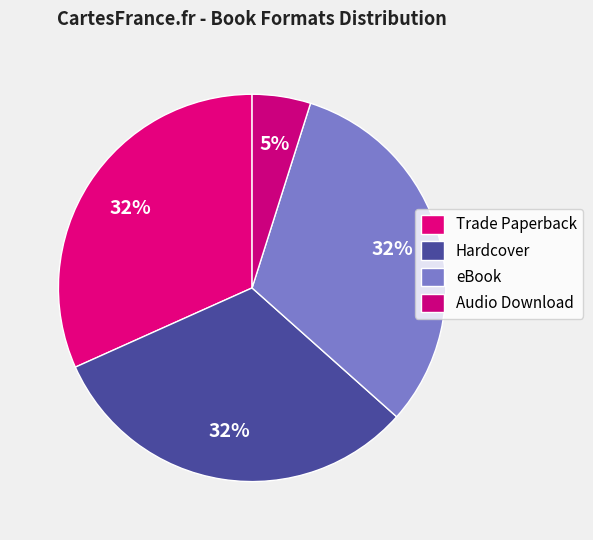

How many segments does this pie chart have?

4